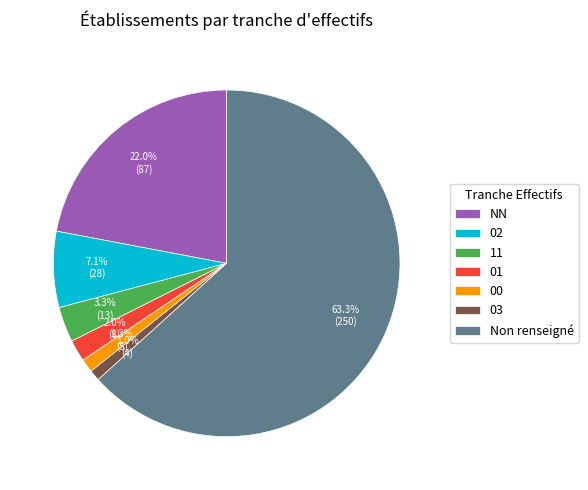

Do 11 and 00 together represent more than half of the pie?

No